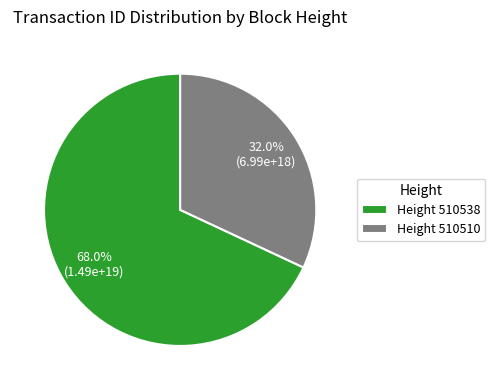

Is there any slice that represents more than half of the pie?

Yes